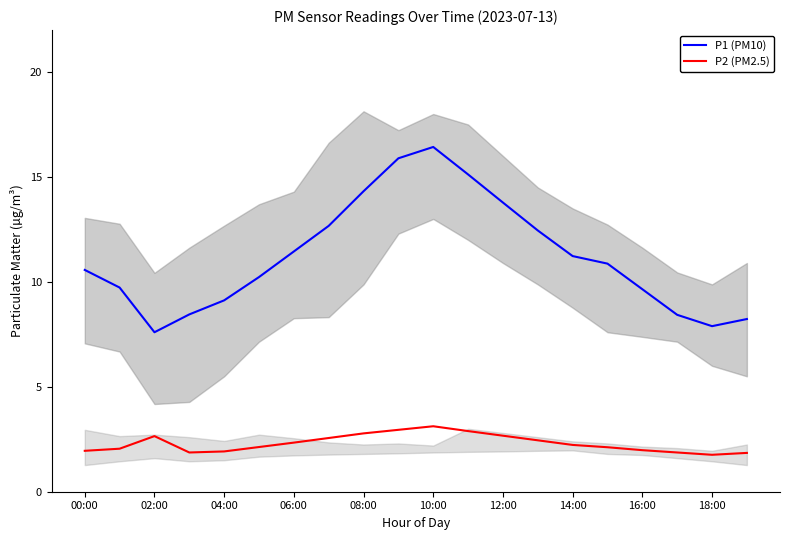

Rank the series by their average value, from lowest to highest.

P2 (PM2.5), P1 (PM10)